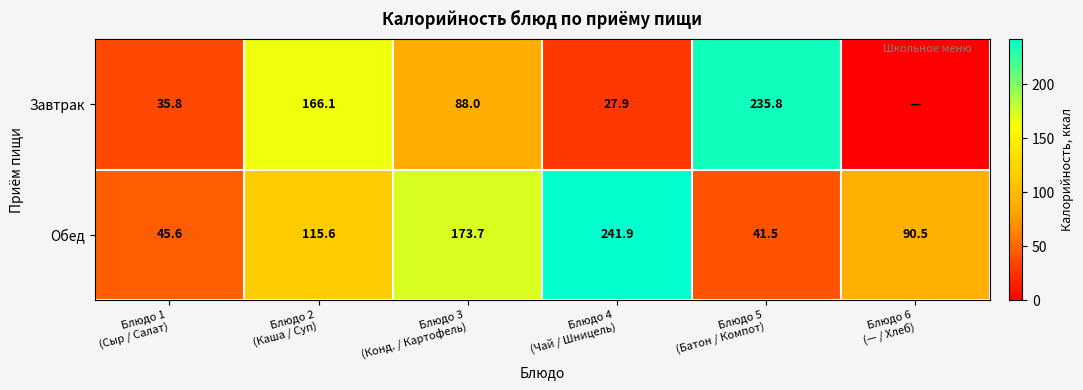

What is the highest value of the Обед series?

241.9